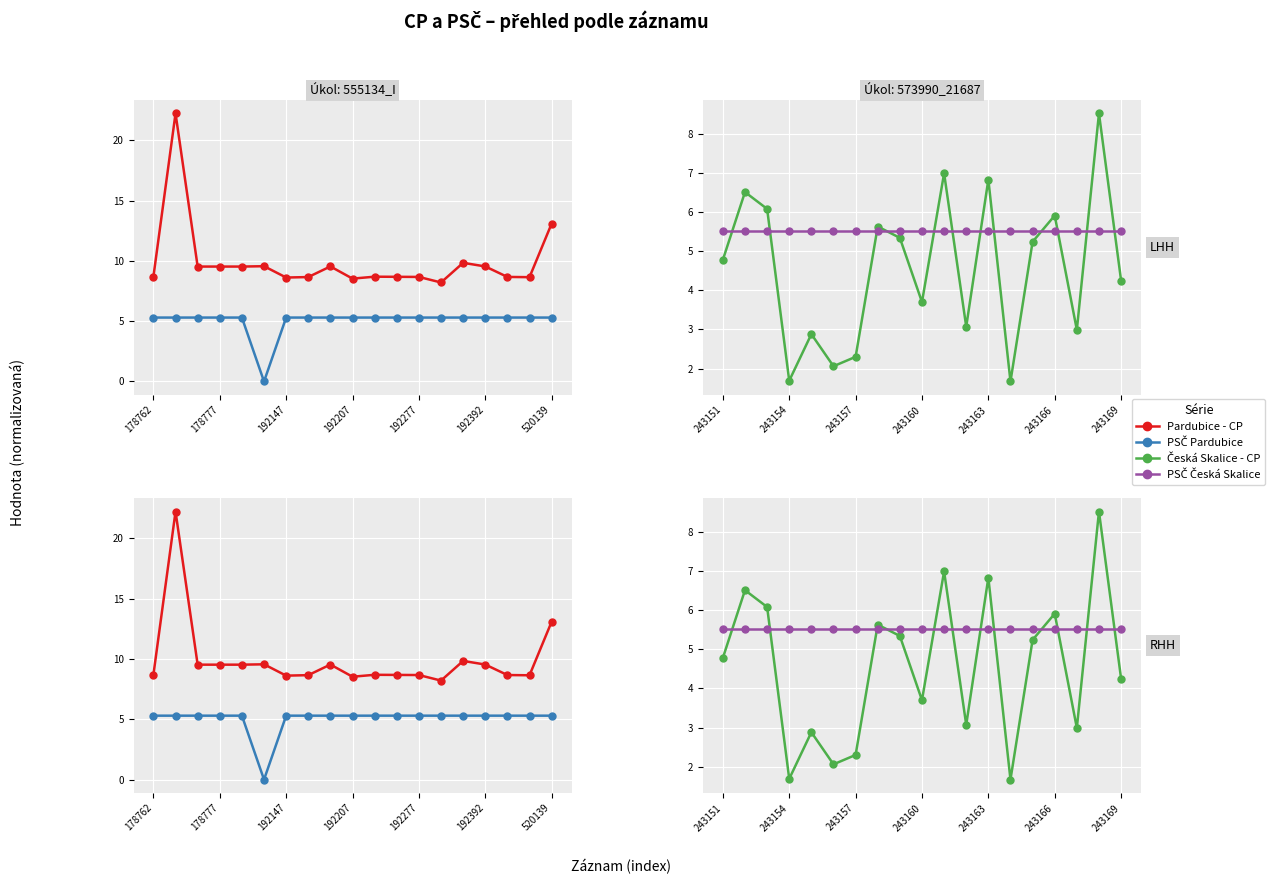

What are all the series names shown in the legend?

Pardubice - CP, PSČ Pardubice, Česká Skalice - CP, PSČ Česká Skalice